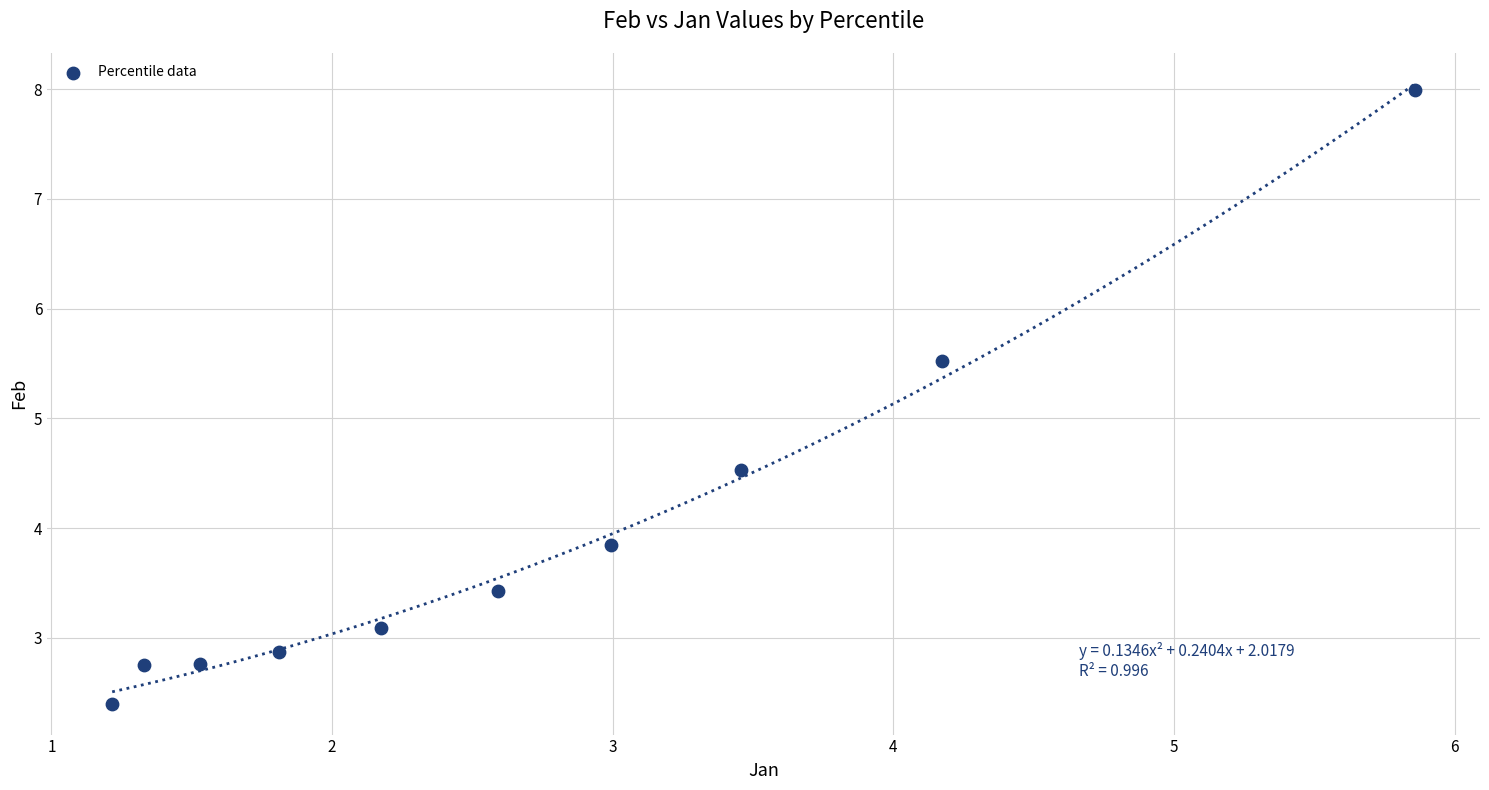

What is the range of X values (max minus min)?

4.6